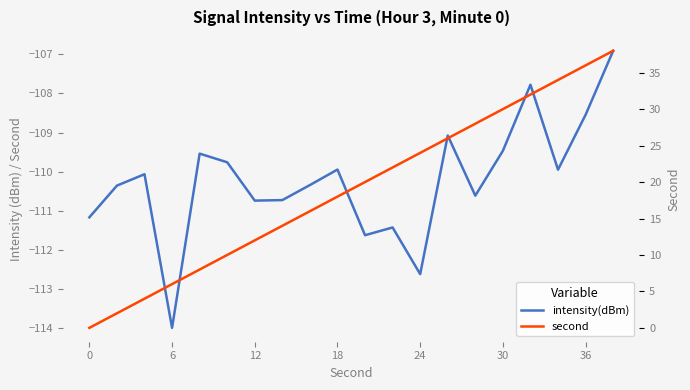

Count the number of data series in this chart.

2